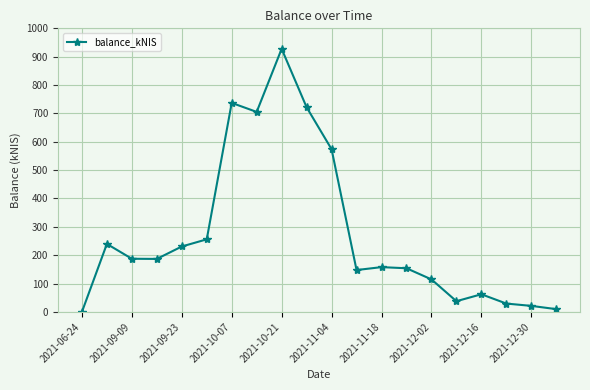

How many points are lower than both their immediate neighbors (excluding endpoints)?

4